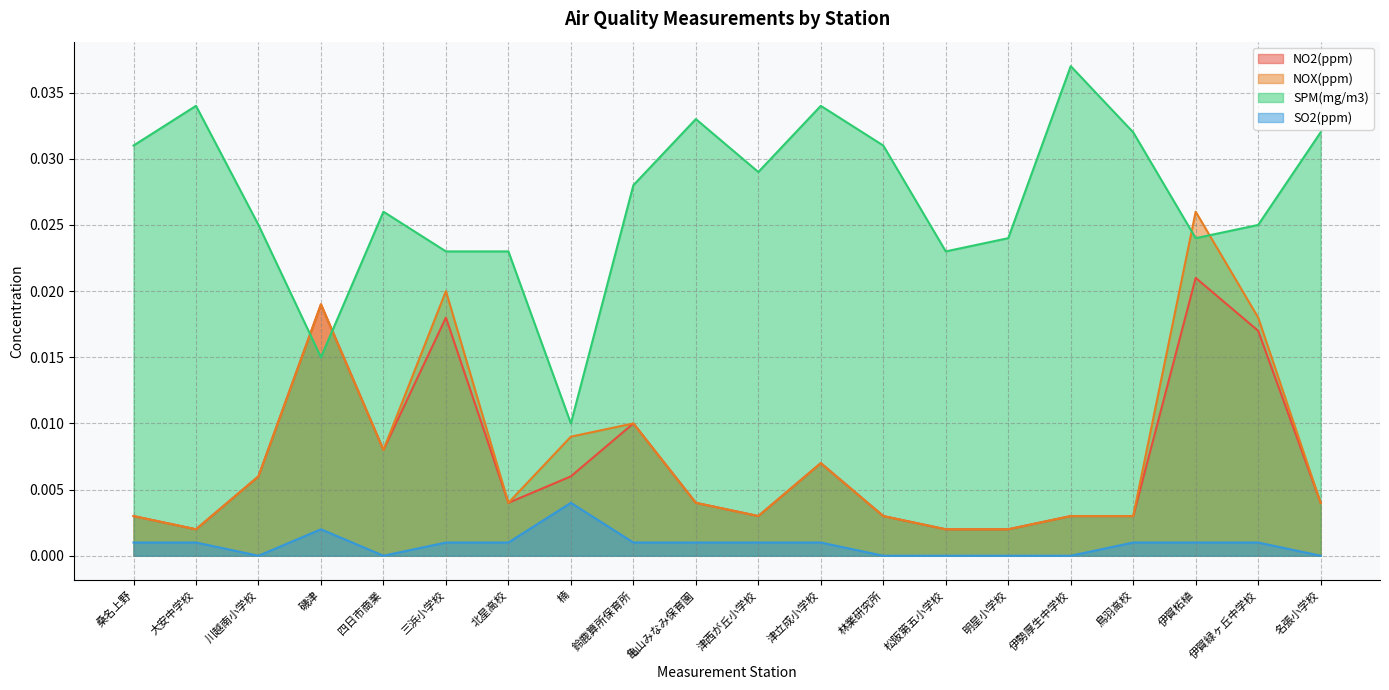

Reading left to right, extract all data points from this chart.

NO2(ppm): 0.0	0.0	0.0	0.0	0.0	0.0	0.0	0.0	0.0	0.0	0.0	0.0	0.0	0.0	0.0	0.0	0.0	0.0	0.0	0.0
NOX(ppm): 0.0	0.0	0.0	0.0	0.0	0.0	0.0	0.0	0.0	0.0	0.0	0.0	0.0	0.0	0.0	0.0	0.0	0.0	0.0	0.0
SPM(mg/m3): 0.0	0.0	0.0	0.0	0.0	0.0	0.0	0.0	0.0	0.0	0.0	0.0	0.0	0.0	0.0	0.0	0.0	0.0	0.0	0.0
SO2(ppm): 0.0	0.0	0.0	0.0	0.0	0.0	0.0	0.0	0.0	0.0	0.0	0.0	0.0	0.0	0.0	0.0	0.0	0.0	0.0	0.0